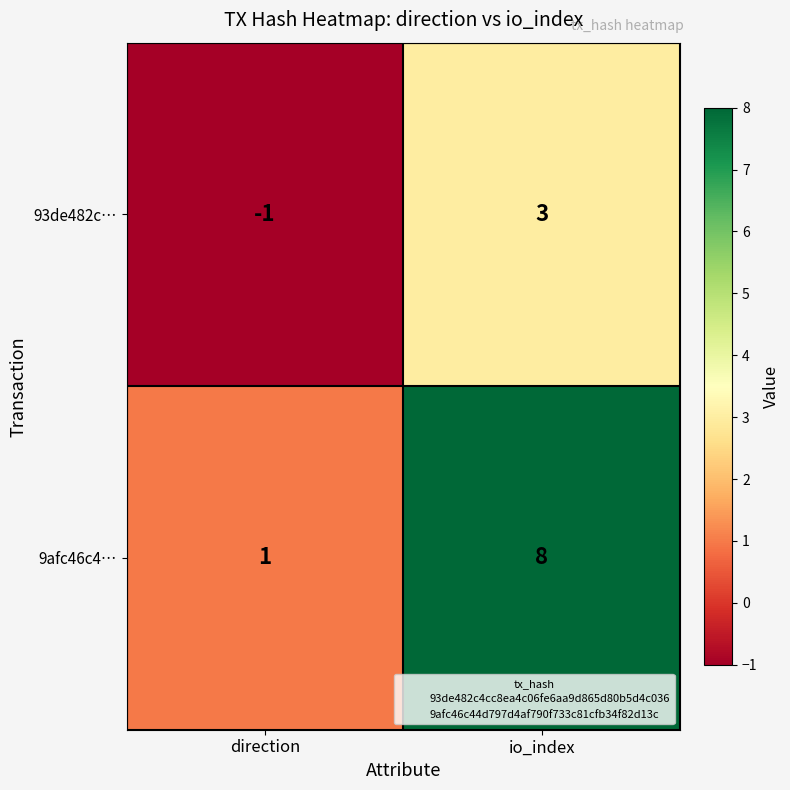

Reading left to right, what are all the values shown in this chart?

93de482c…: -1	3
9afc46c4…: 1	8